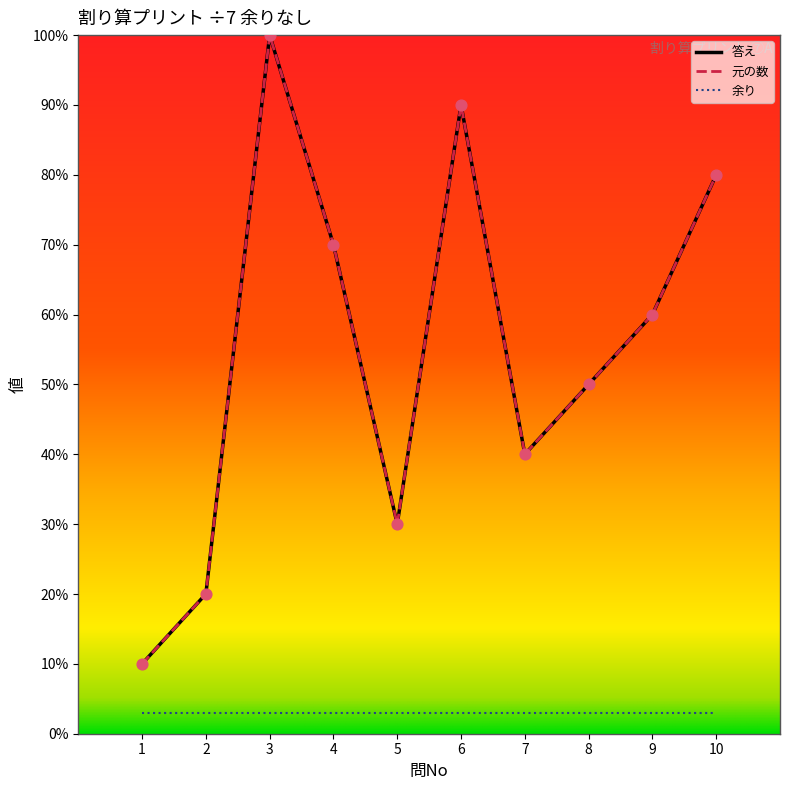

Is this an area chart (filled region under the line)?

No